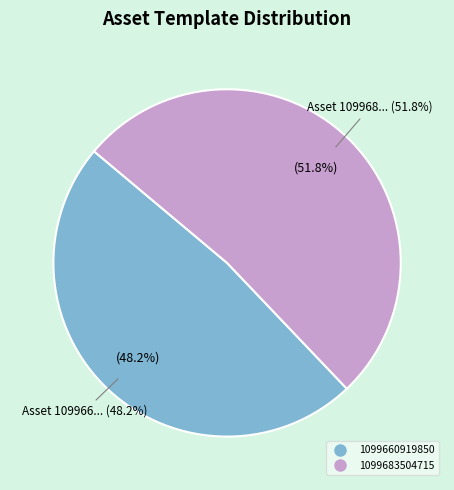

Count the number of slices in the pie.

2